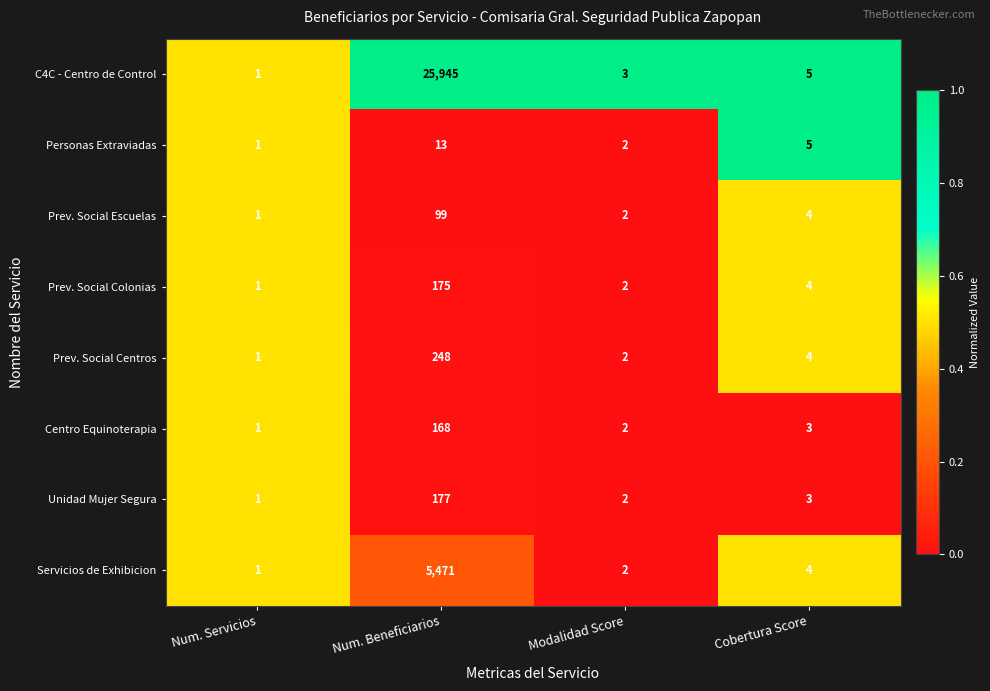

What is the spread (max minus min) of values at Cobertura Score?

2